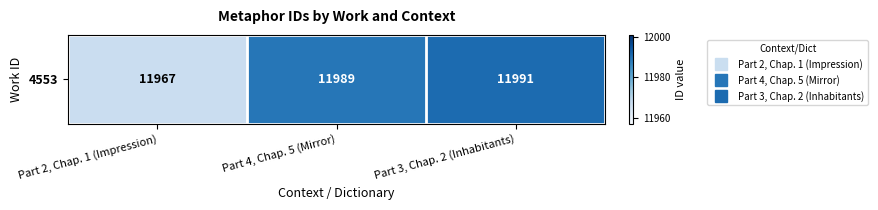

The value at Part 4, Chap. 5 (Mirror) is 11989. True or false?

True